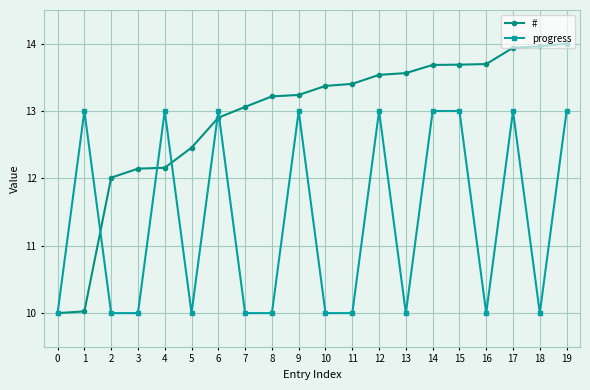

What is the minimum value shown in the chart?

10.0